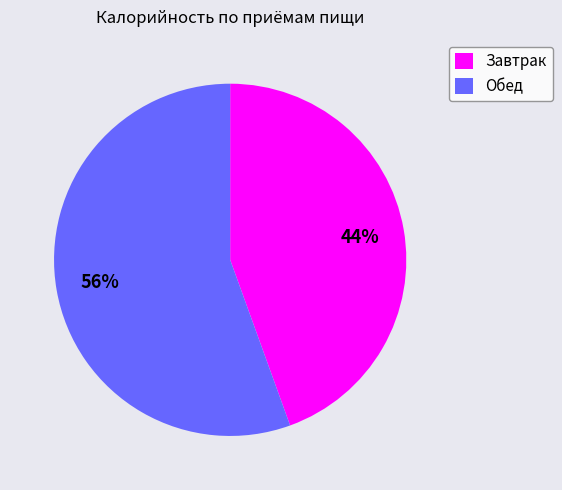

To the nearest percent, what is the average slice percentage?

50%